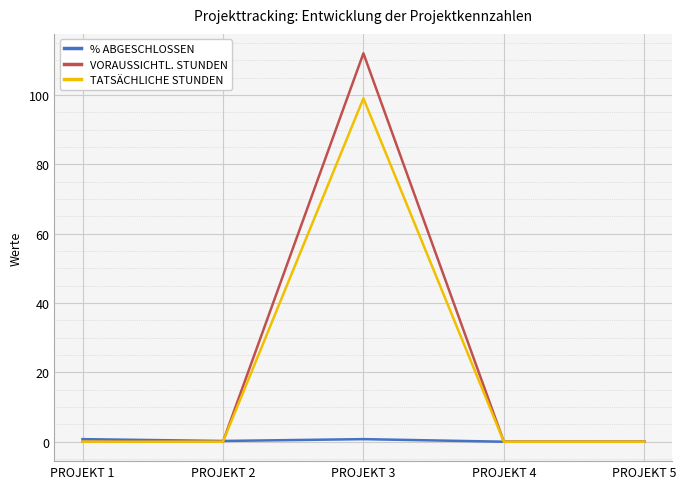

What is the maximum value shown in the chart?

112.0